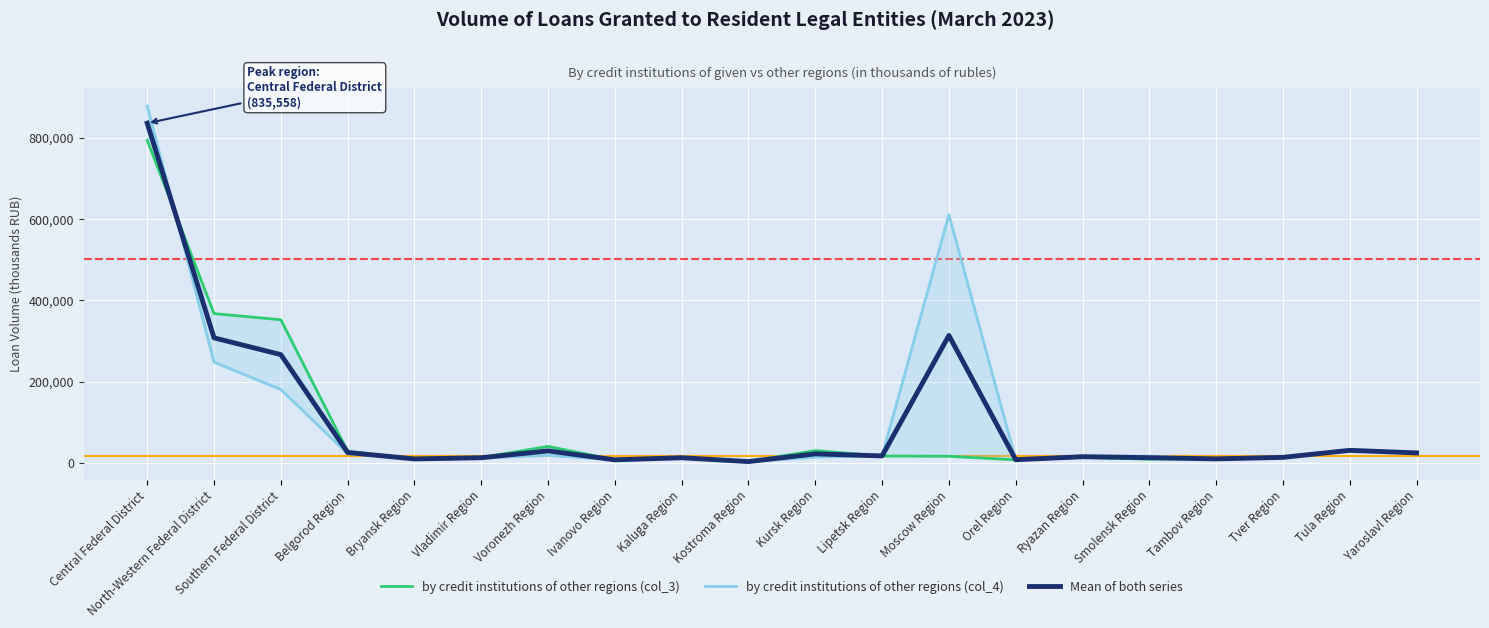

Which series changed the most between Kostroma Region and Yaroslavl Region?

by credit institutions of other regions (col_4)